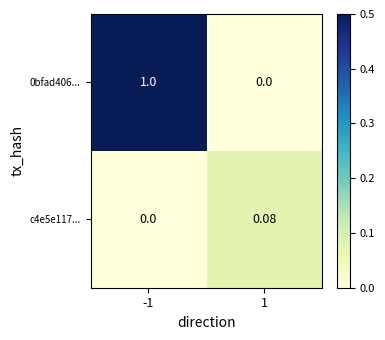

Is the value of c4e5e117... at 1 greater than the value of 0bfad406... at -1?

No